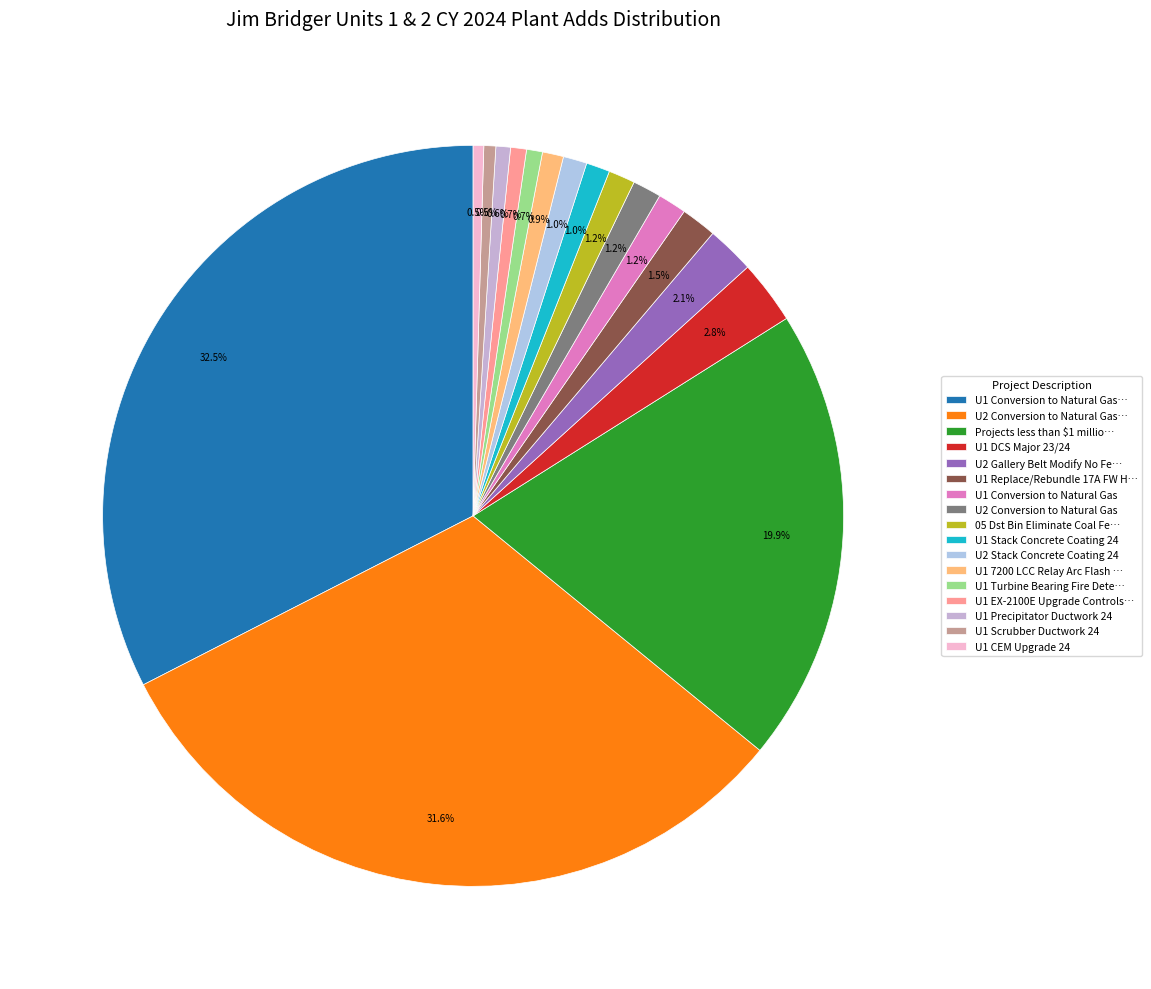

True or false: U2 Stack Concrete Coating 24 accounts for 15% of the total.

False